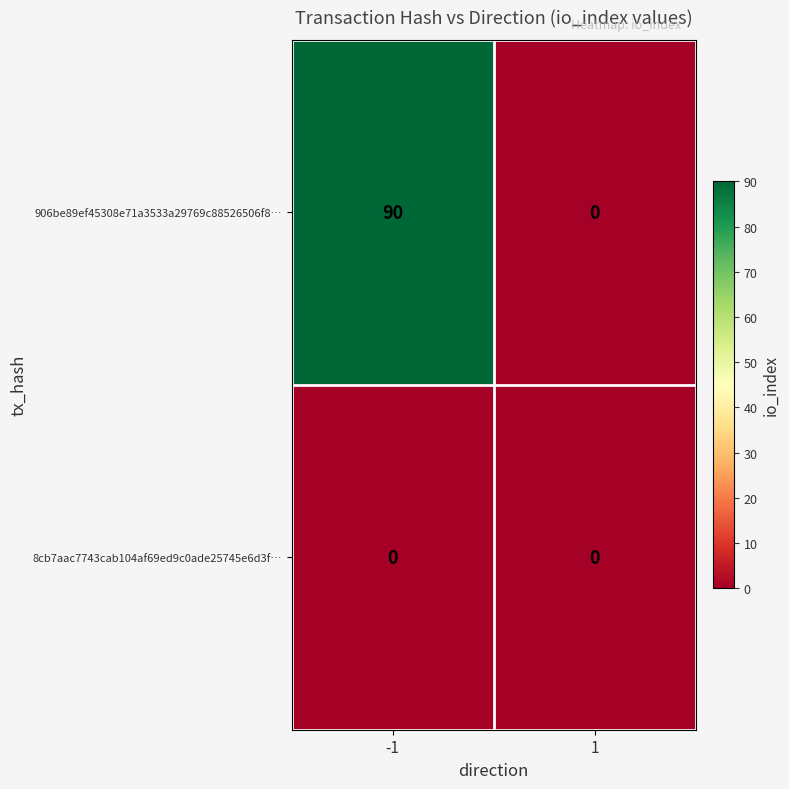

What is the difference between the highest and lowest values at -1?

90